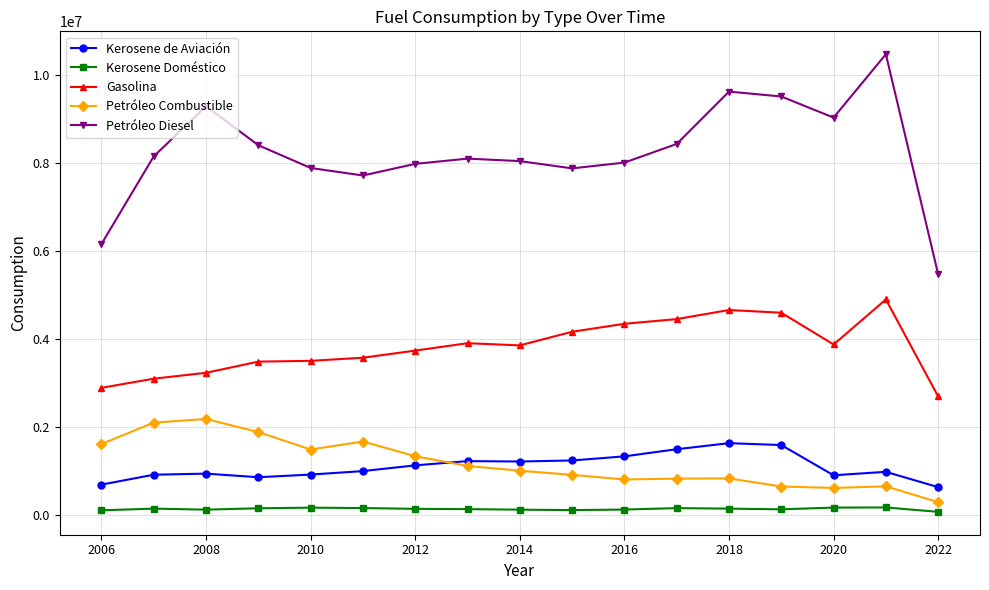

True or false: Petróleo Combustible has more than 2 interior local peaks.

True